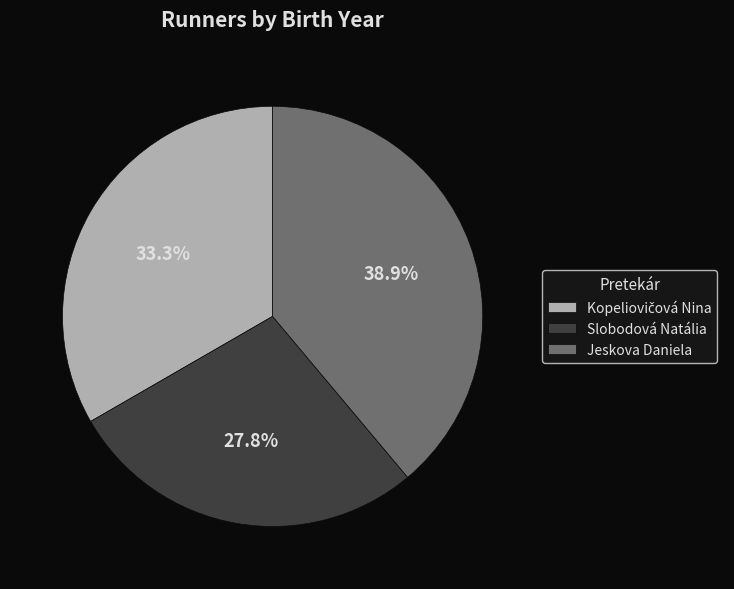

To the nearest percent, what percentage of the pie is Slobodová Natália?

28%